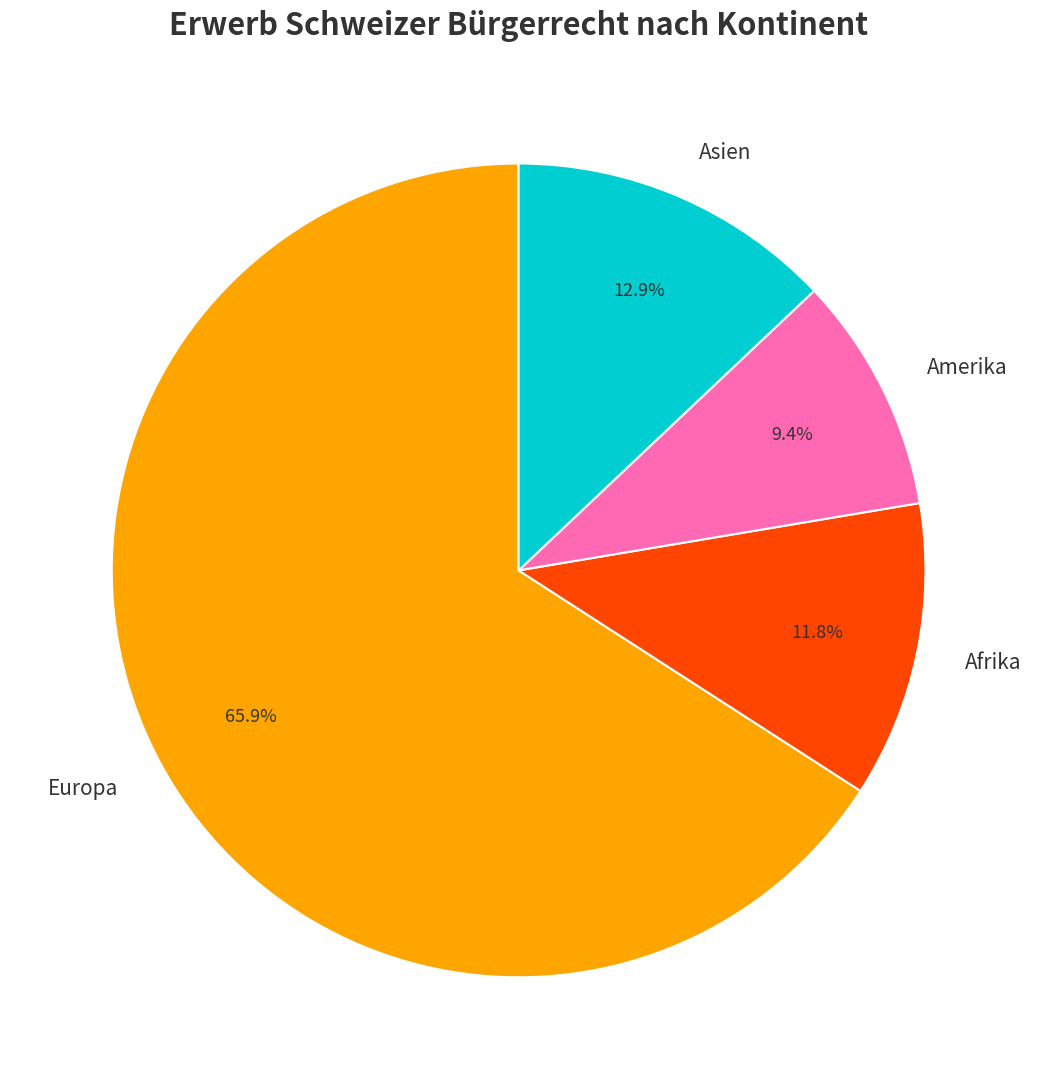

Which category has the biggest portion of the pie?

Europa